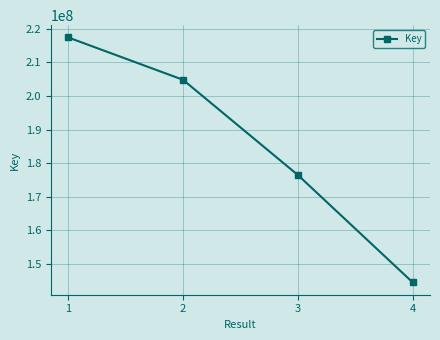

Is this an area chart (filled region under the line)?

No